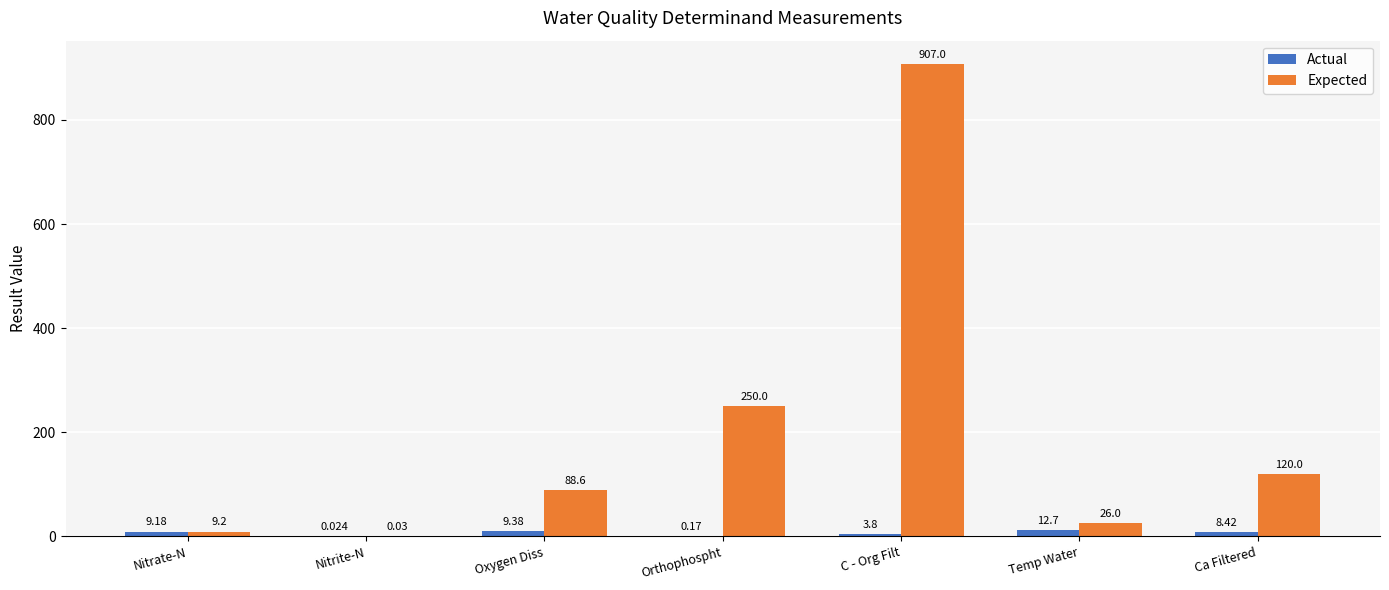

Which series changed the most between Nitrate-N and Ca Filtered?

Expected